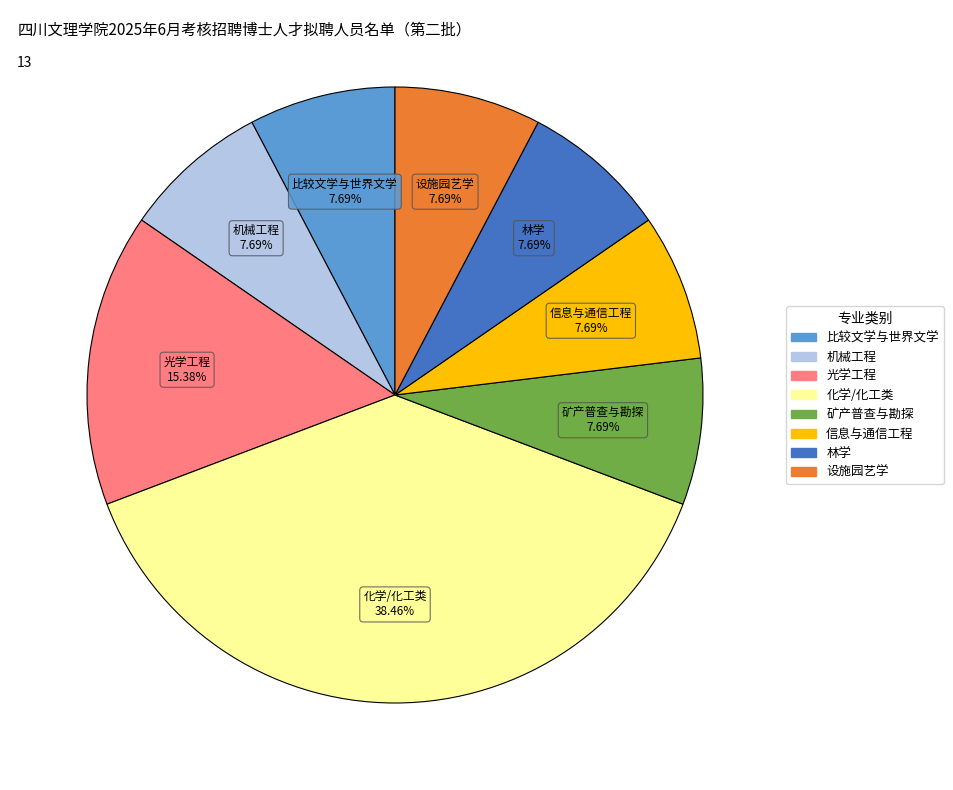

Does any single category account for the majority?

No